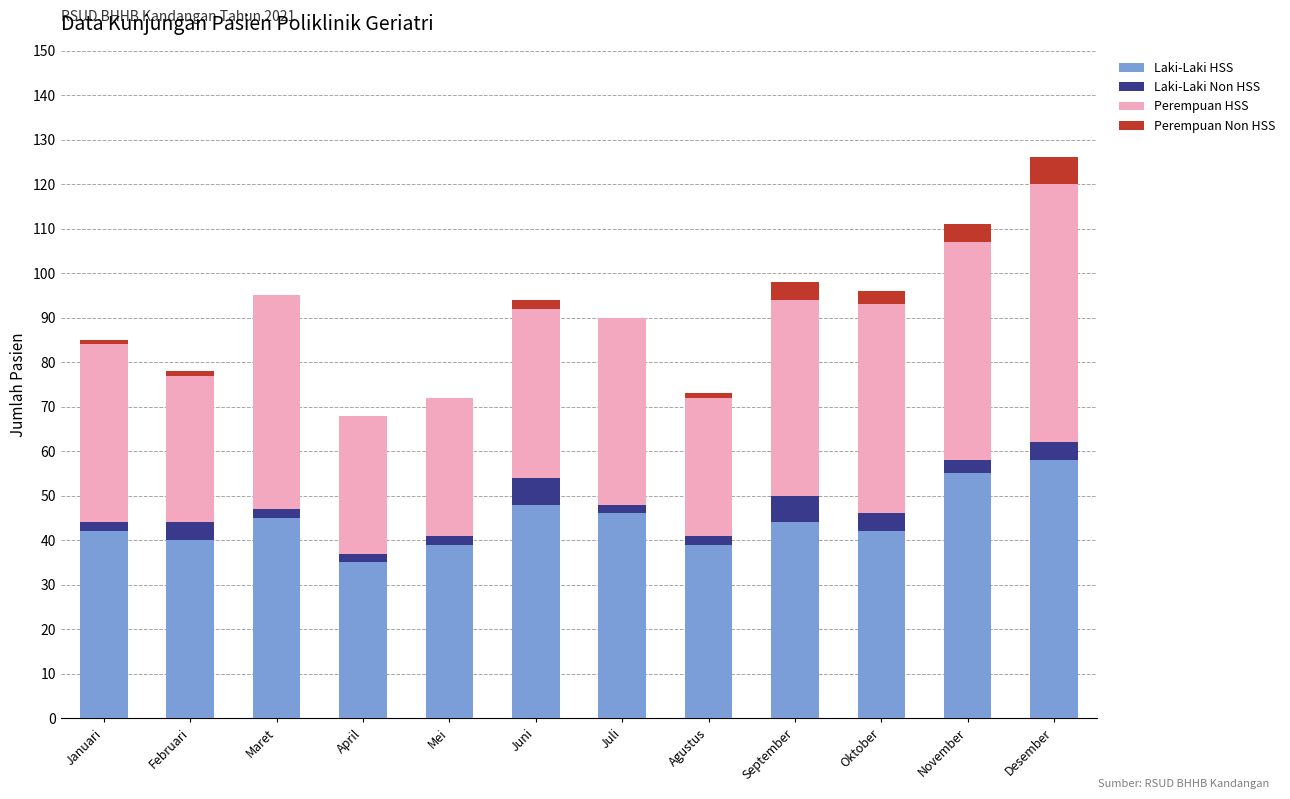

How many data points does each series have?

12